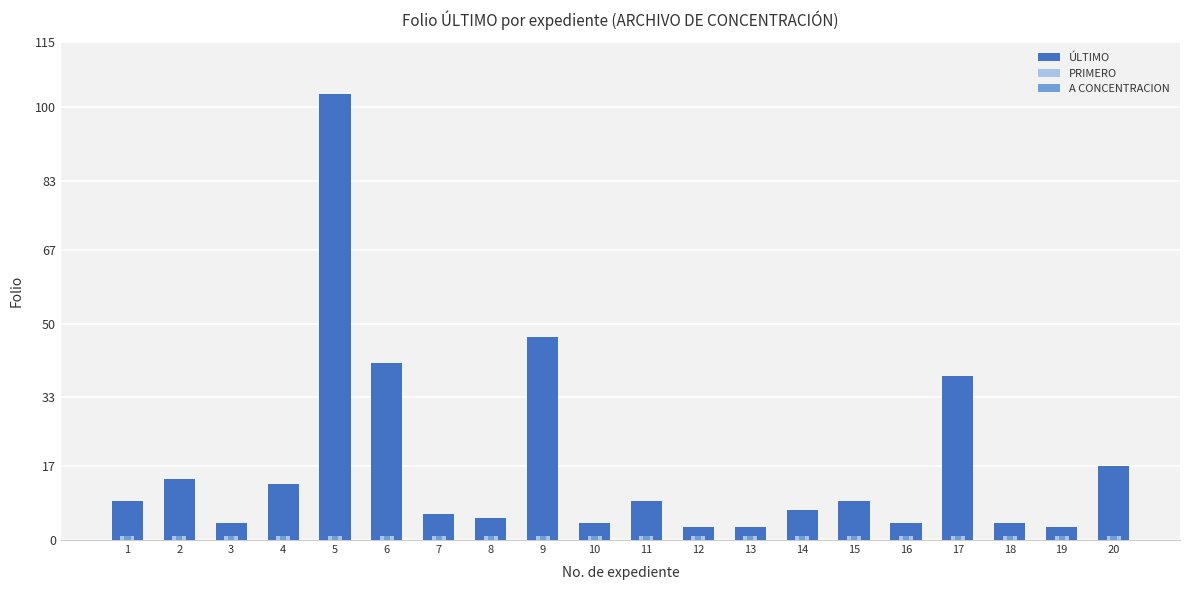

Reading right to left, transcribe all the data shown in this chart.

ÚLTIMO: 17	3	4	38	4	9	7	3	3	9	4	47	5	6	41	103	13	4	14	9
PRIMERO: 1	1	1	1	1	1	1	1	1	1	1	1	1	1	1	1	1	1	1	1
A CONCENTRACION: 1	1	1	1	1	1	1	1	1	1	1	1	1	1	1	1	1	1	1	1